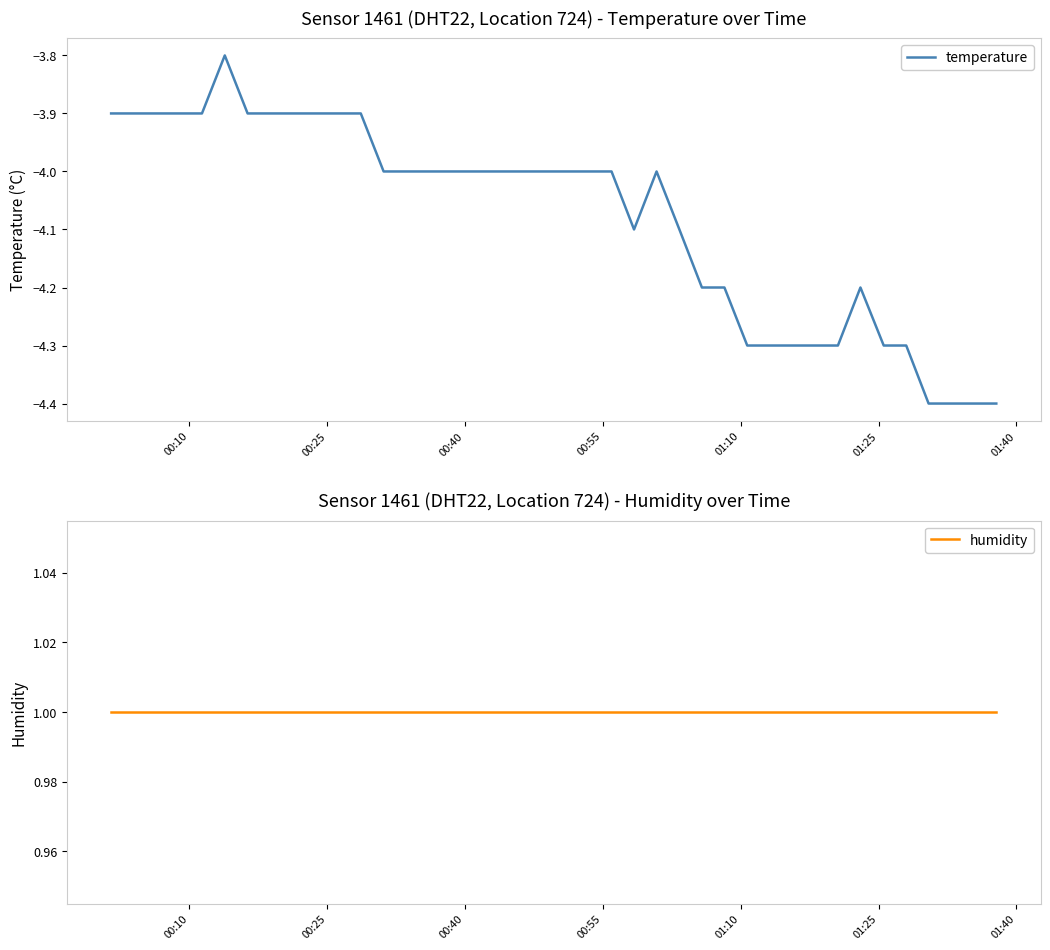

Is this an area chart (filled region under the line)?

No